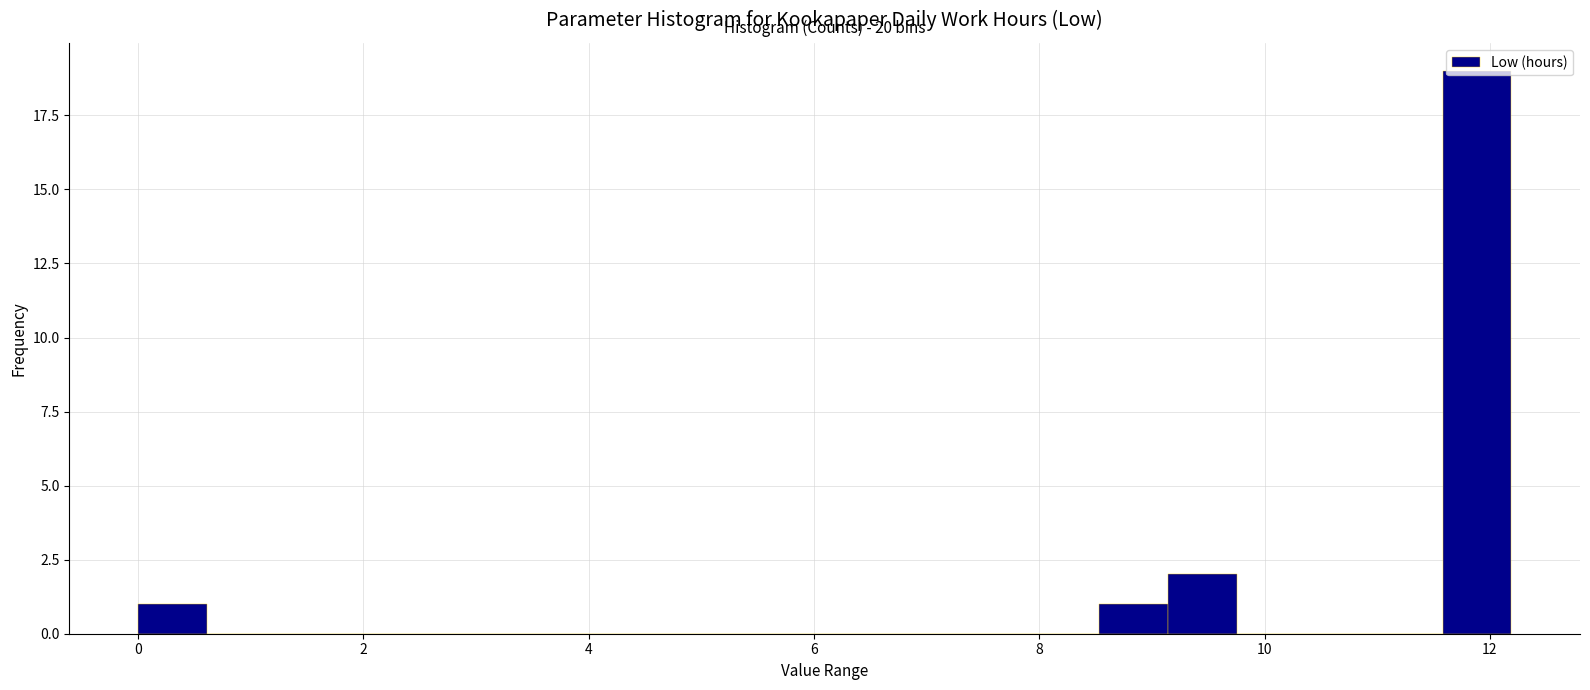

Around what value on the x-axis is the tallest bar? Give the approximate position of its centre, as read against the axis.

11.8